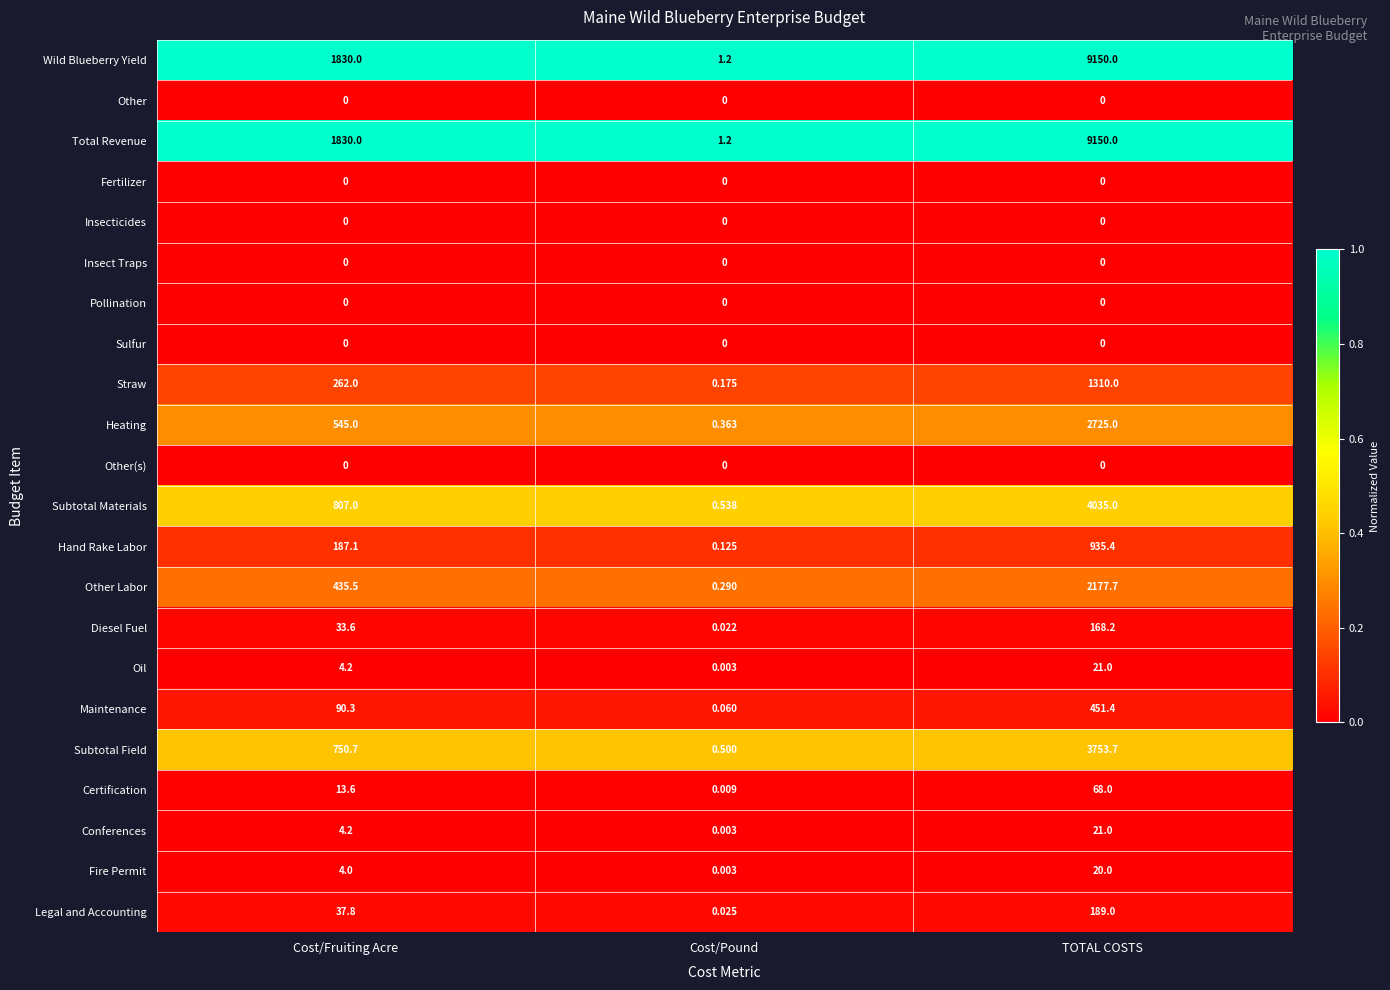

At how many categories does at least one series exceed 0?

3